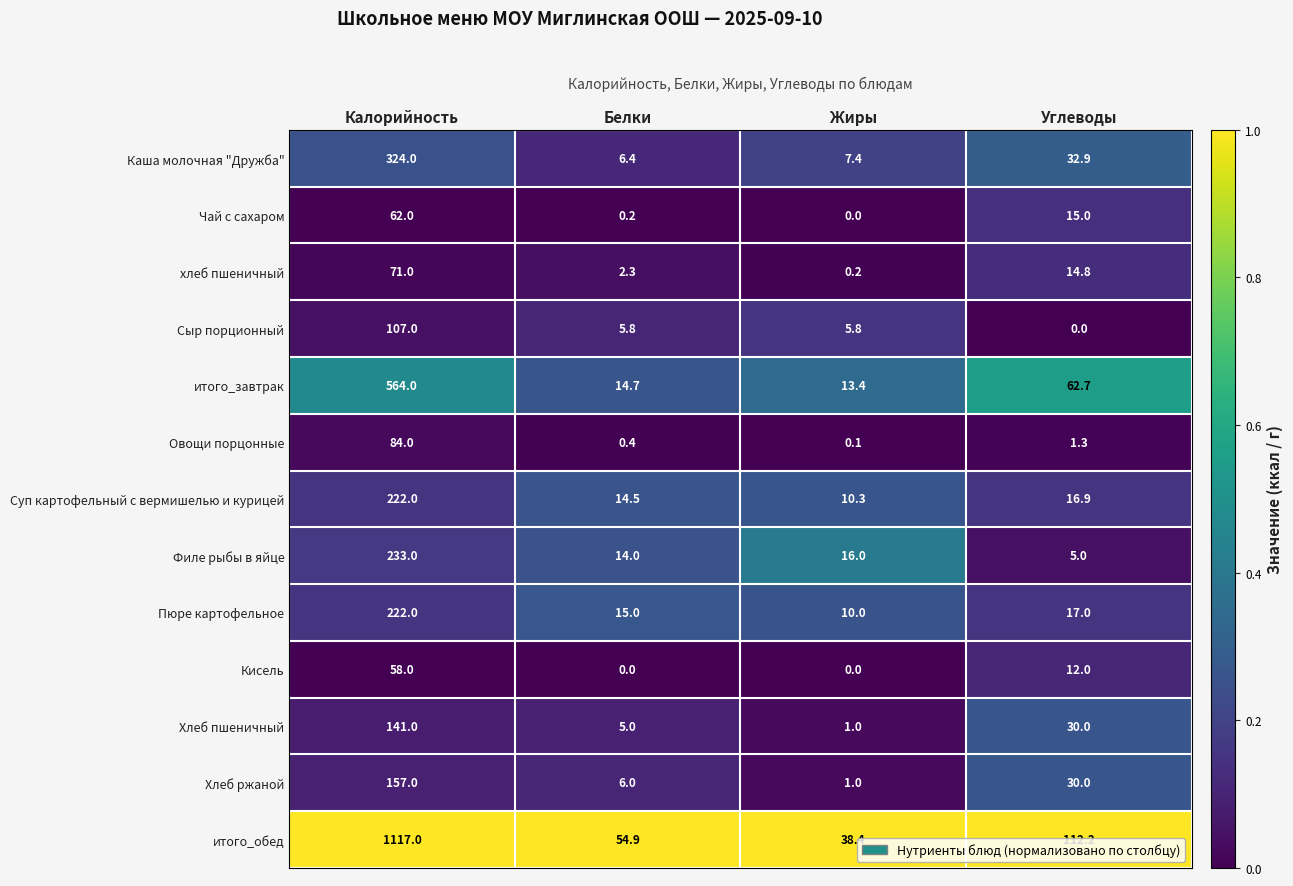

What is the difference between the maximum and minimum values in the Каша молочная "Дружба" series?

317.6